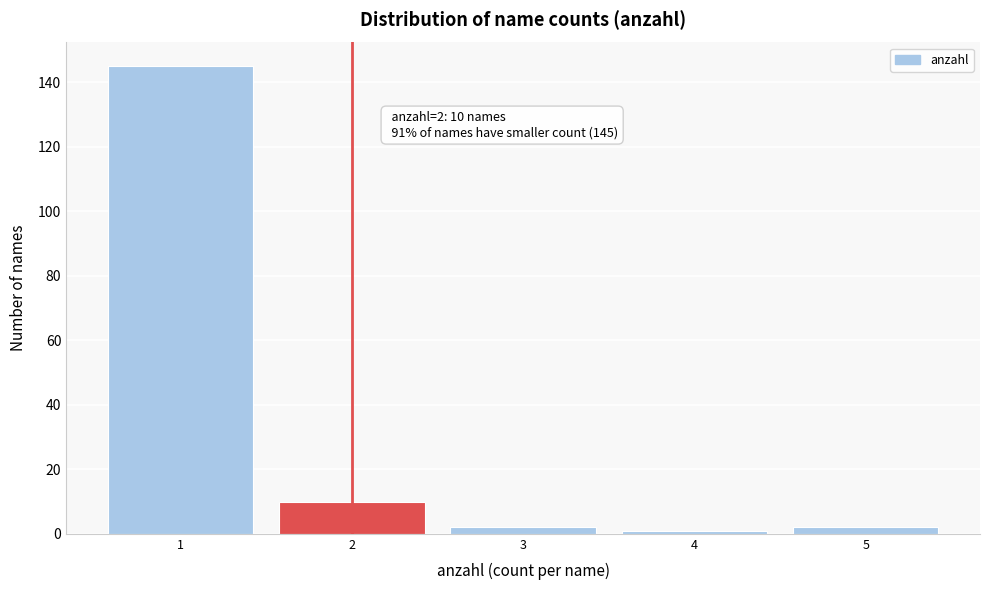

Reading left to right, extract all data points from this chart.

145	10	2	1	2